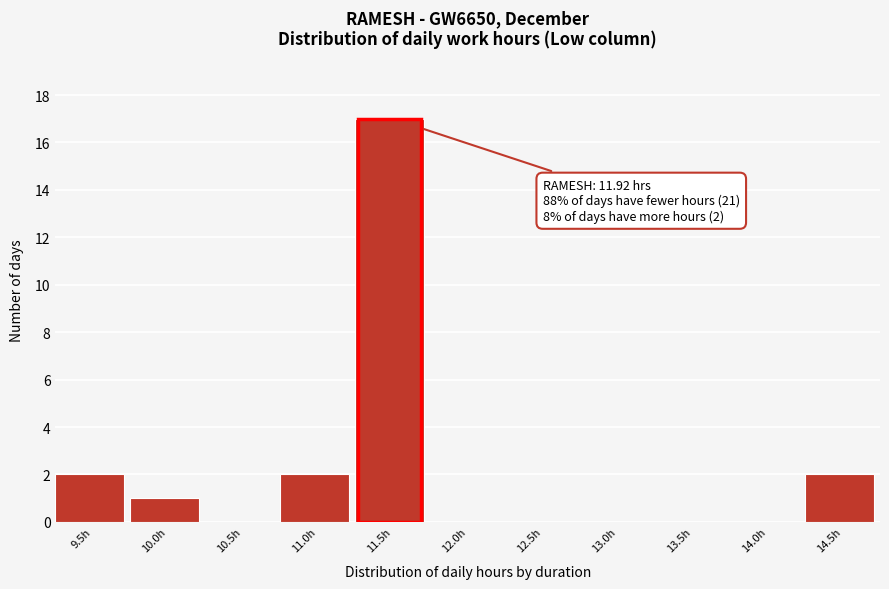

Reading left to right, what are all the values shown in this chart?

9.5h=2	10.0h=1	10.5h=0	11.0h=2	11.5h=17	12.0h=0	12.5h=0	13.0h=0	13.5h=0	14.0h=0	14.5h=2